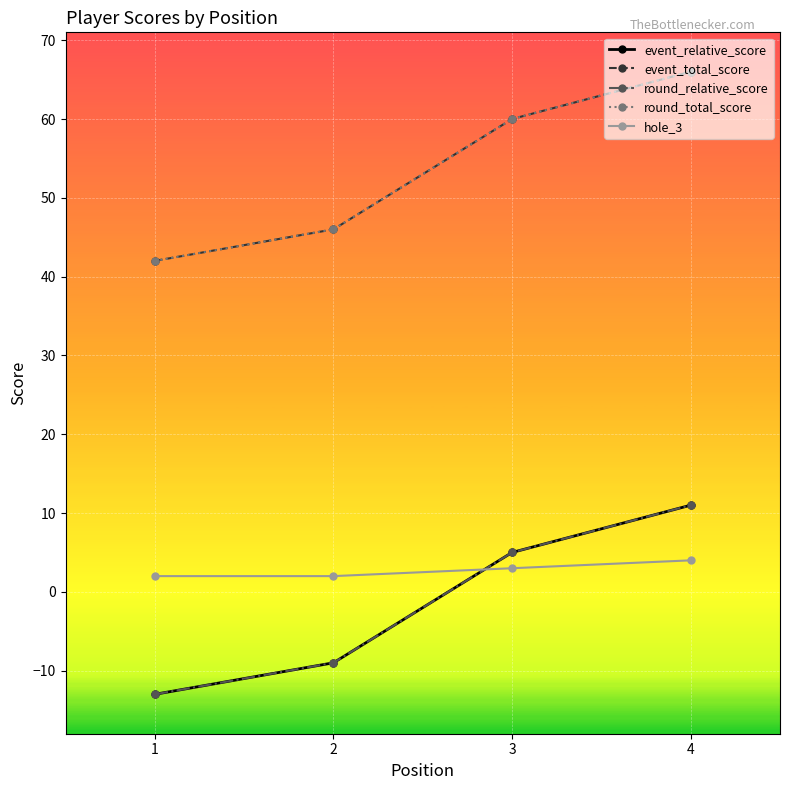

What is the lowest value of the round_relative_score series?

-13